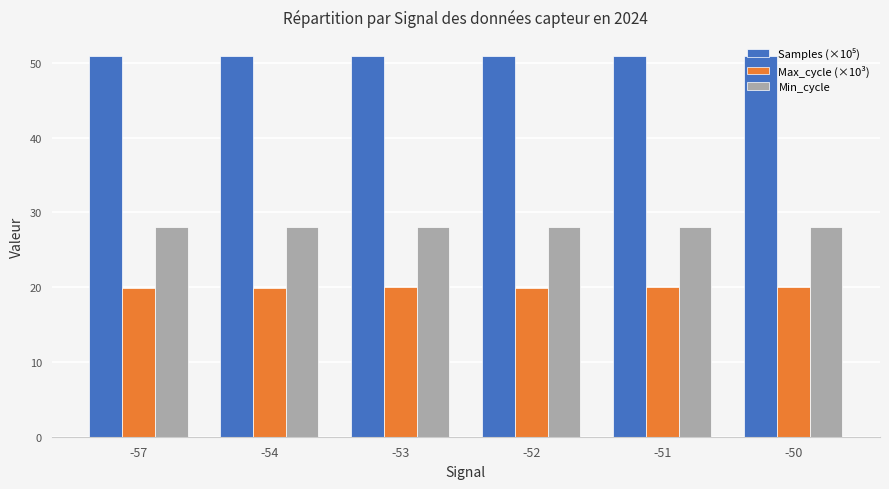

Which series has the largest range (max minus min)?

Max_cycle (×10³)